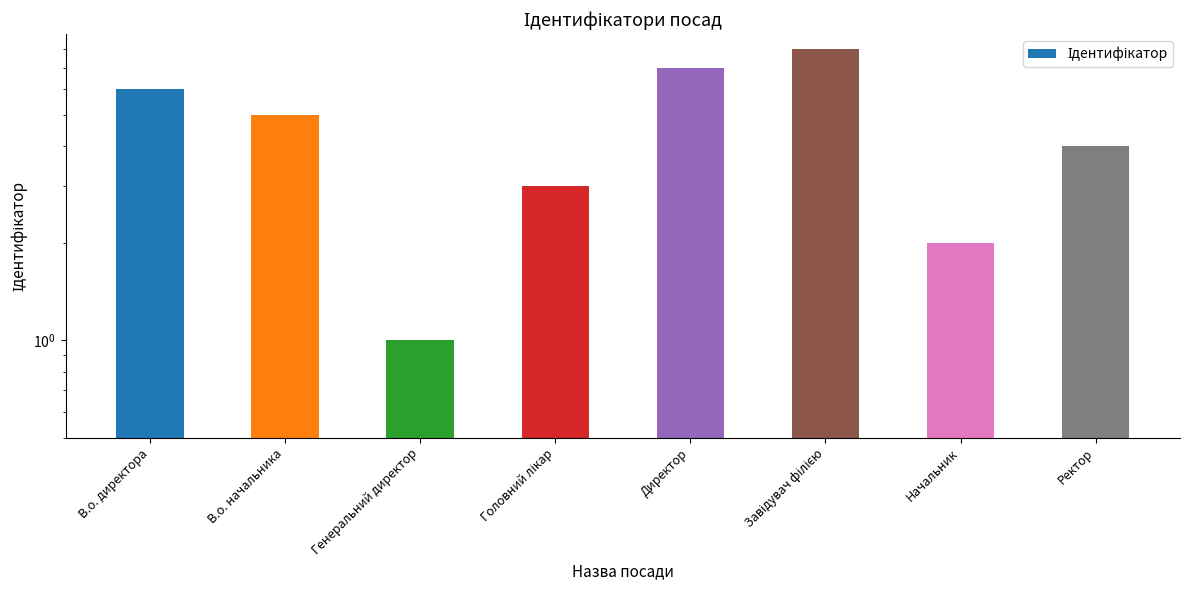

Count the number of data series in this chart.

1